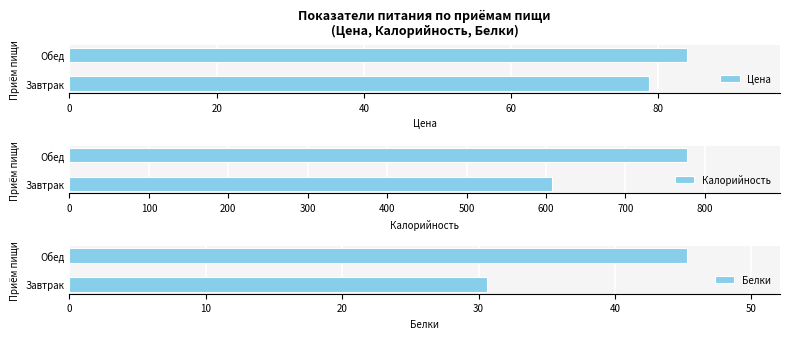

True or false: Цена has a value of 78.7 at Завтрак.

True